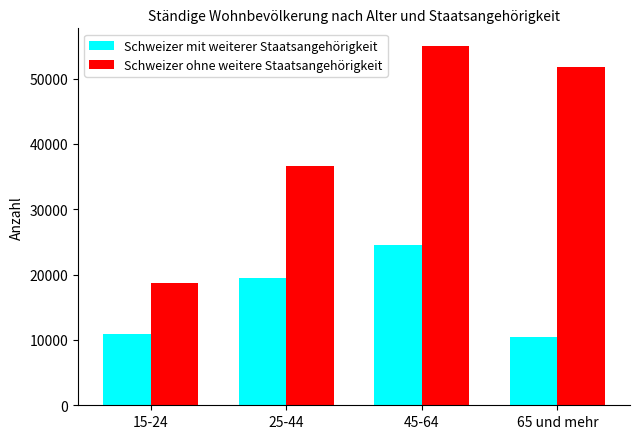

What is the label of the 4th bar from the right?

15-24